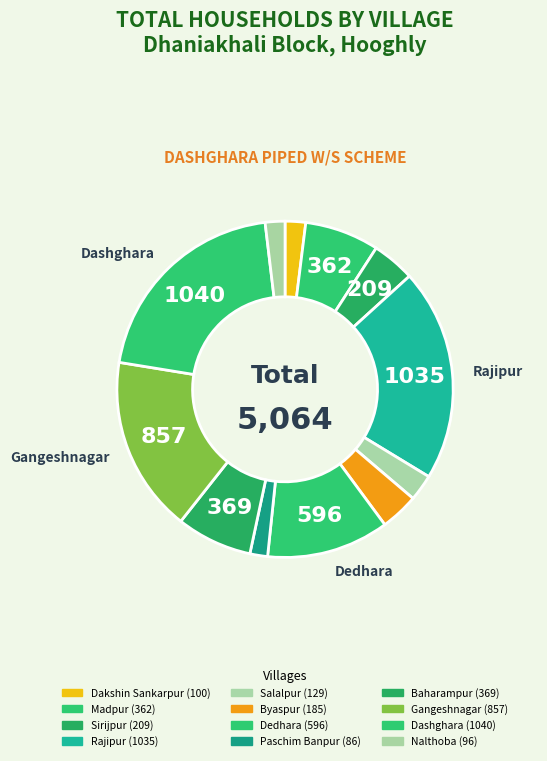

Count the number of slices in the pie.

12